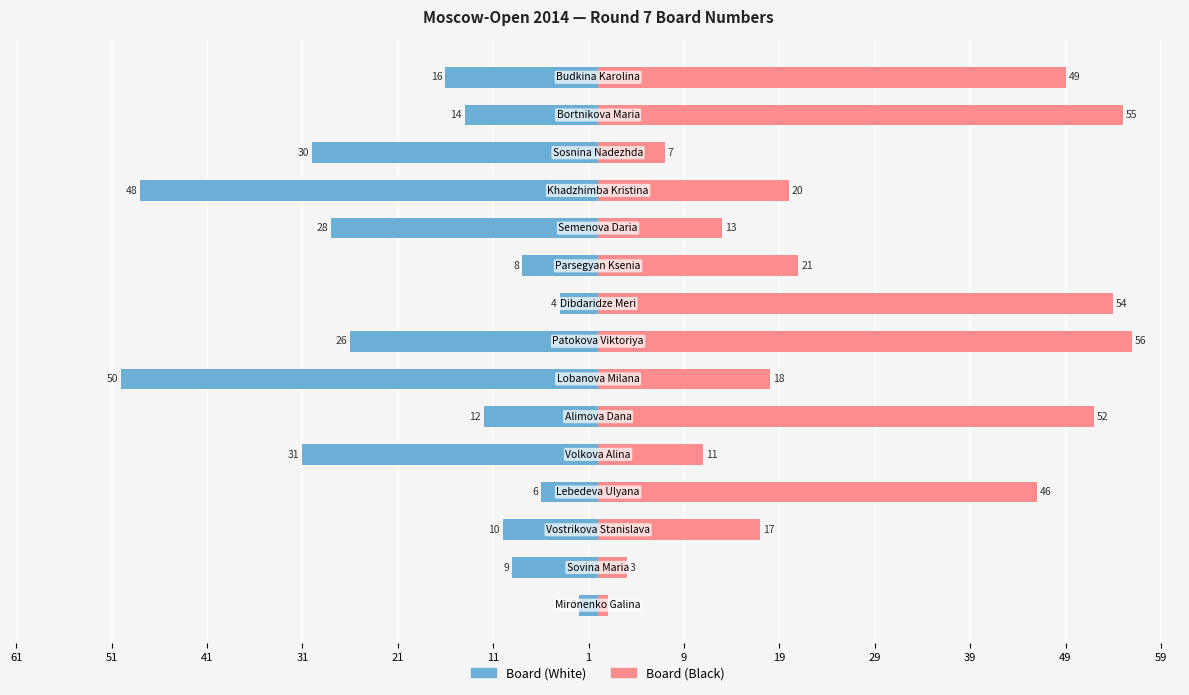

What is the approximate value of Board (White) at 14, to the nearest 10?

-20